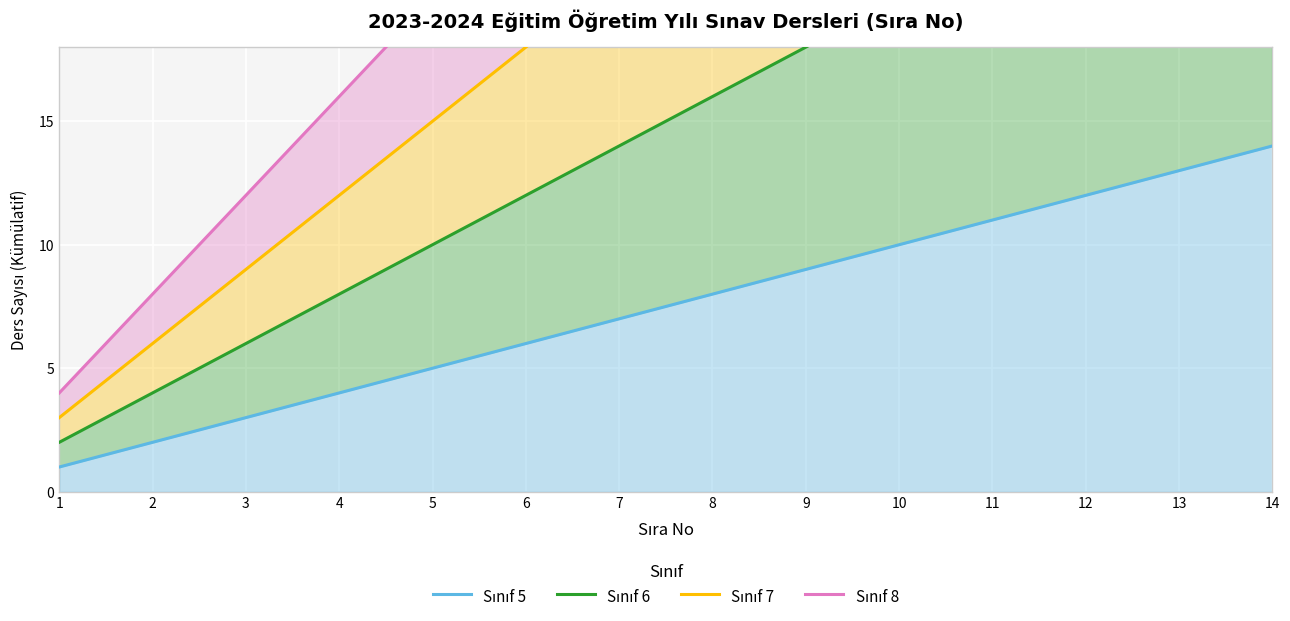

How many lines are shown in the chart?

4